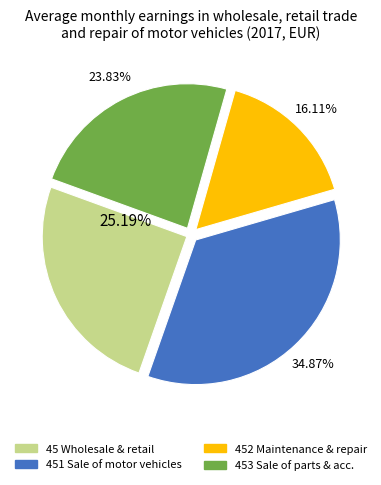

How many segments does this pie chart have?

4